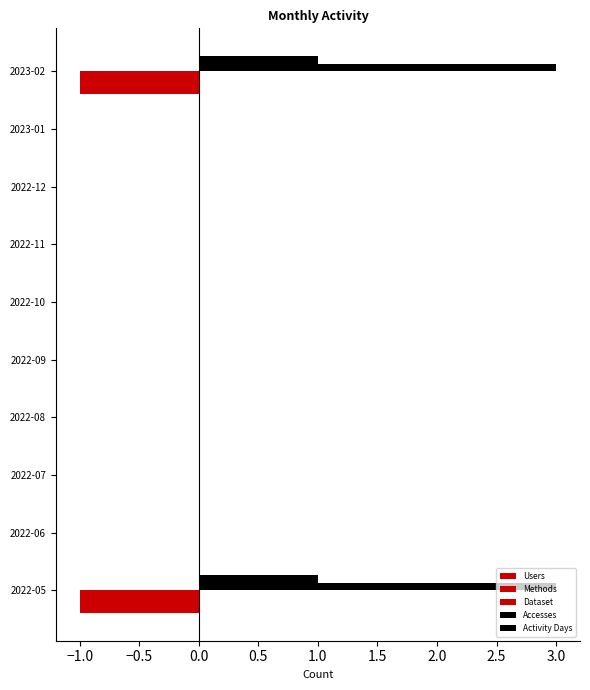

Count the number of data series in this chart.

5